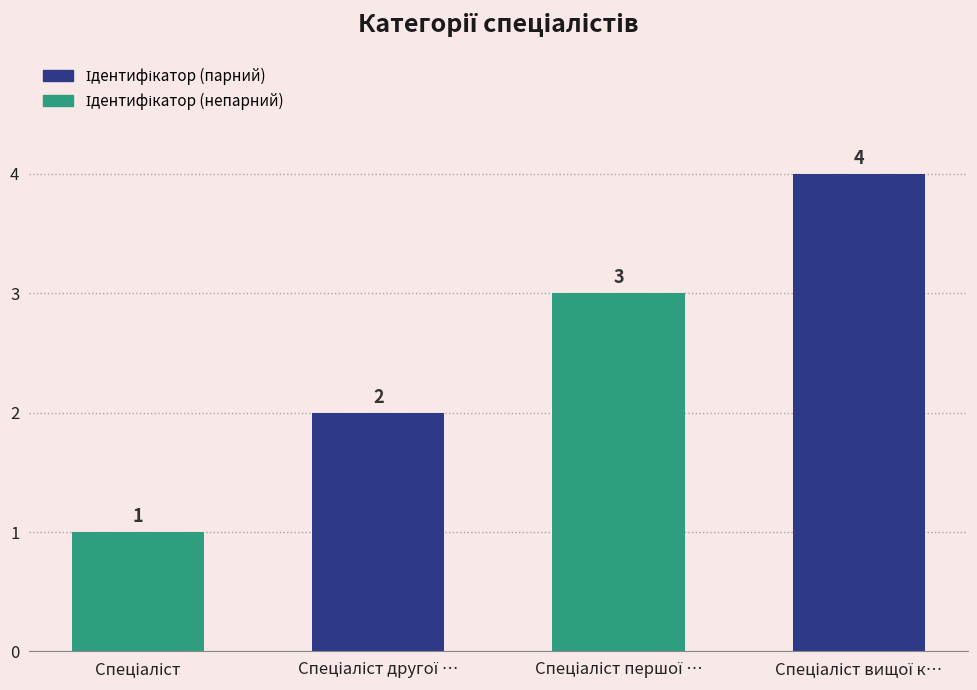

How many values are between 2 and 4?

3